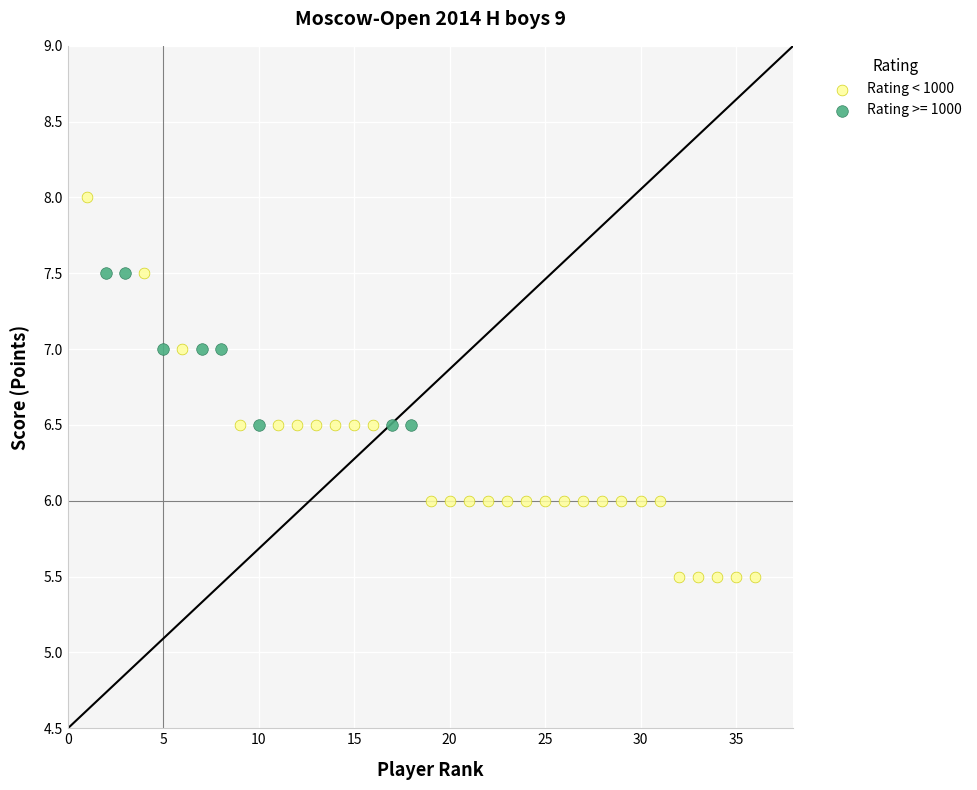

Which series reaches the maximum Y coordinate?

Rating < 1000